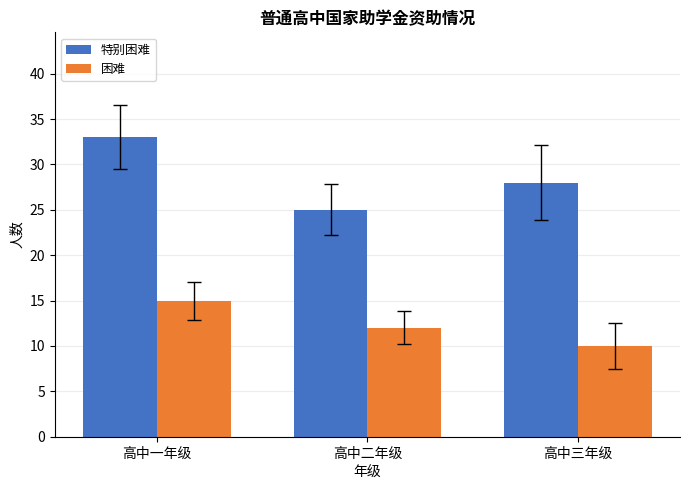

What is the label of the 3rd bar from the left?

高中三年级